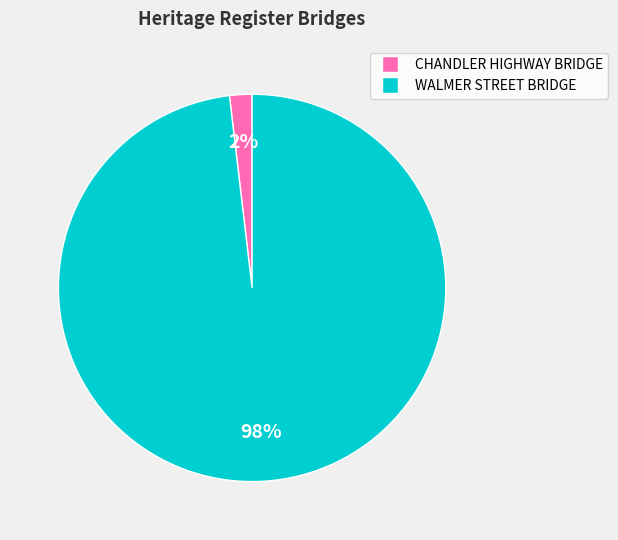

Does any single category account for the majority?

Yes